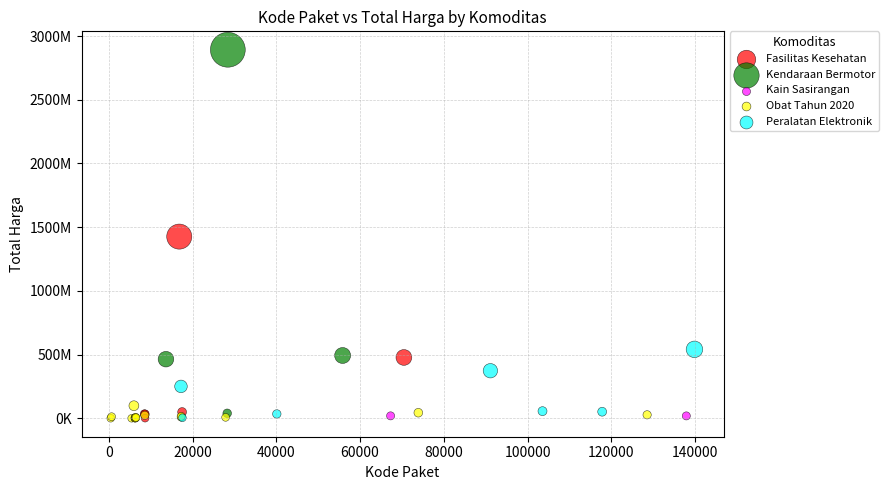

What are all the series names shown in the legend?

Fasilitas Kesehatan, Kendaraan Bermotor, Kain Sasirangan, Obat Tahun 2020, Peralatan Elektronik